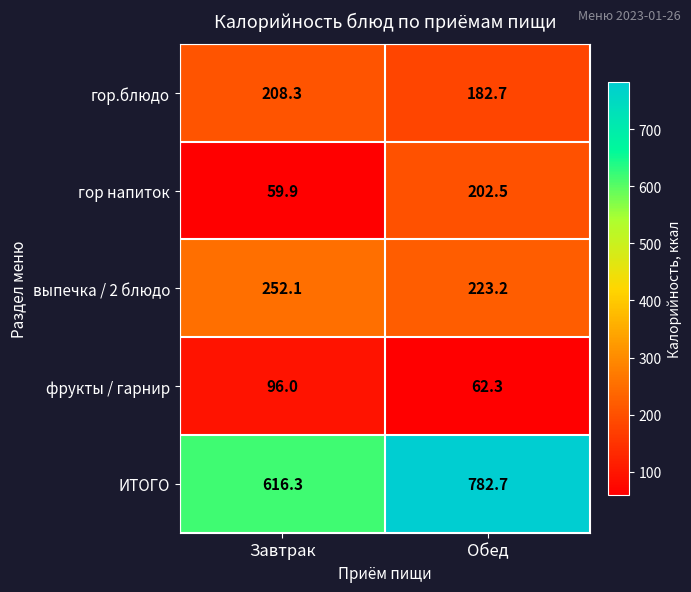

Is it true that ИТОГО equals 782.7 at Обед?

True